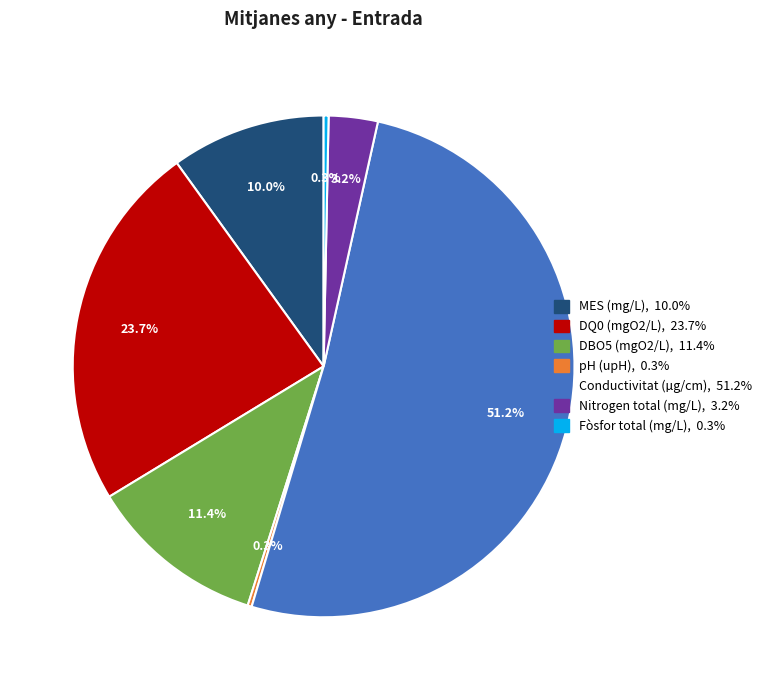

Which category has the biggest portion of the pie?

Conductivitat (µg/cm)